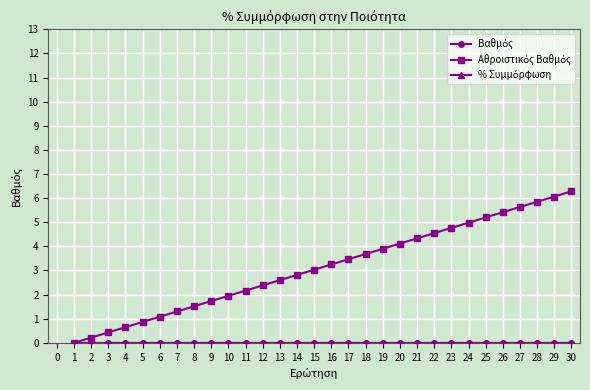

How many lines are shown in the chart?

3